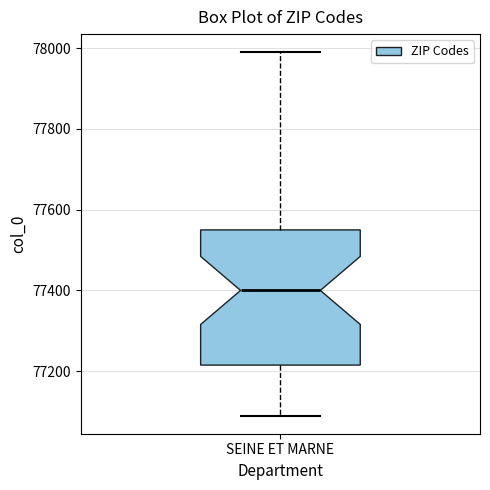

Where is the lower edge of the box for SEINE ET MARNE on the y-axis? The values are not printed on the chart, so give them approximately, as read against the axis.

77220